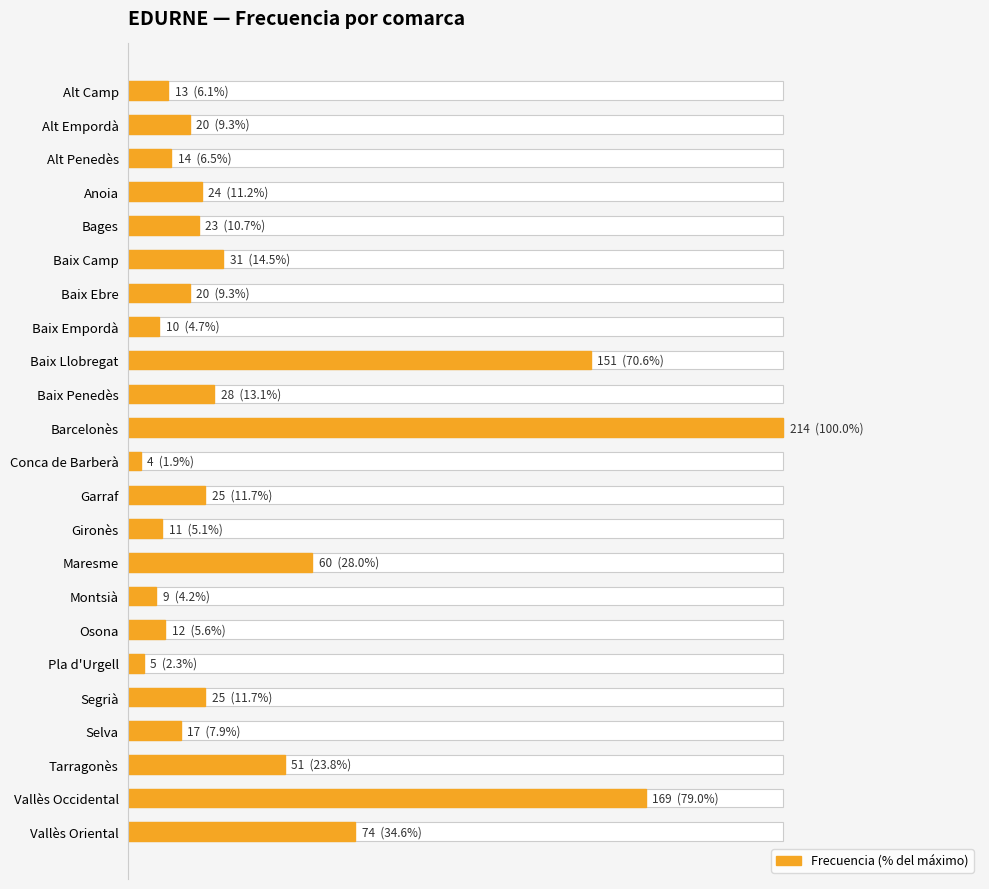

The chart shows a value of 4.2 at Montsià. True or false?

True